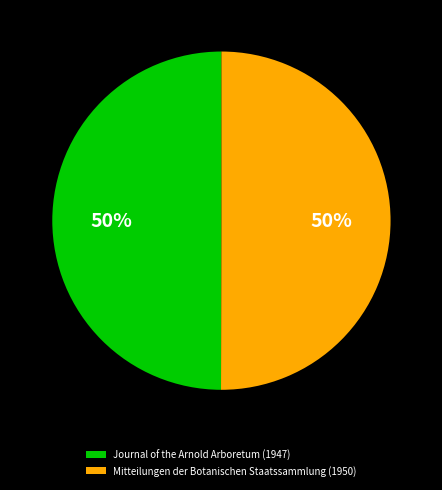

Combined, do Mitteilungen der Botanischen Staatssammlung (1950) and Journal of the Arnold Arboretum (1947) account for over 50%?

Yes